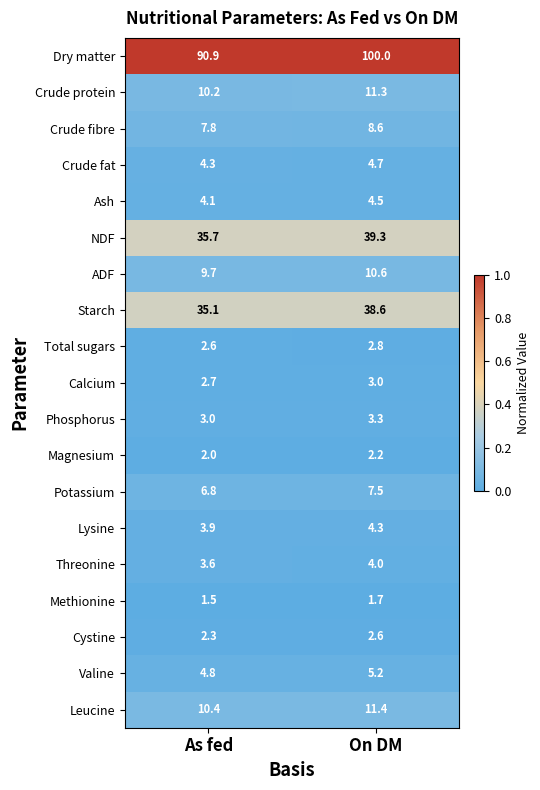

The value of Magnesium at On DM is 2.2. True or false?

True